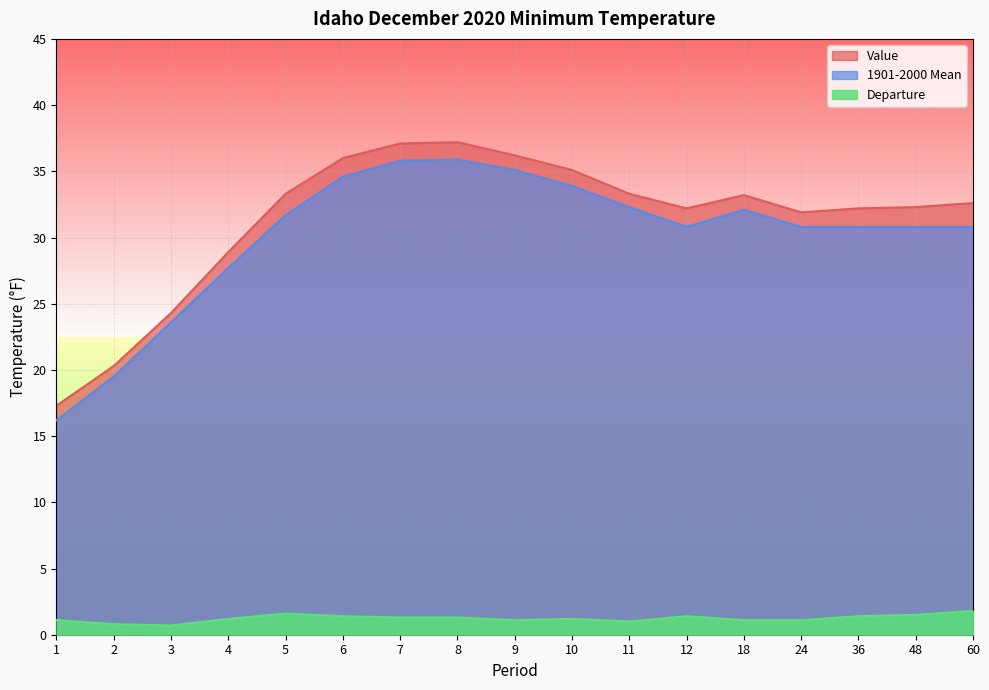

True or false: Departure has a value of 0.9 at 5.

False